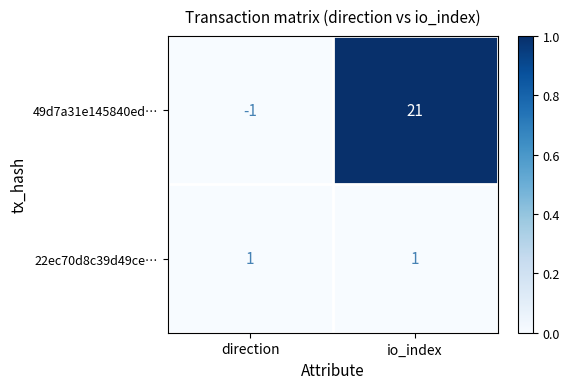

Reading left to right, list all the values displayed in this chart.

49d7a31e145840ed…: -1	21
22ec70d8c39d49ce…: 1	1